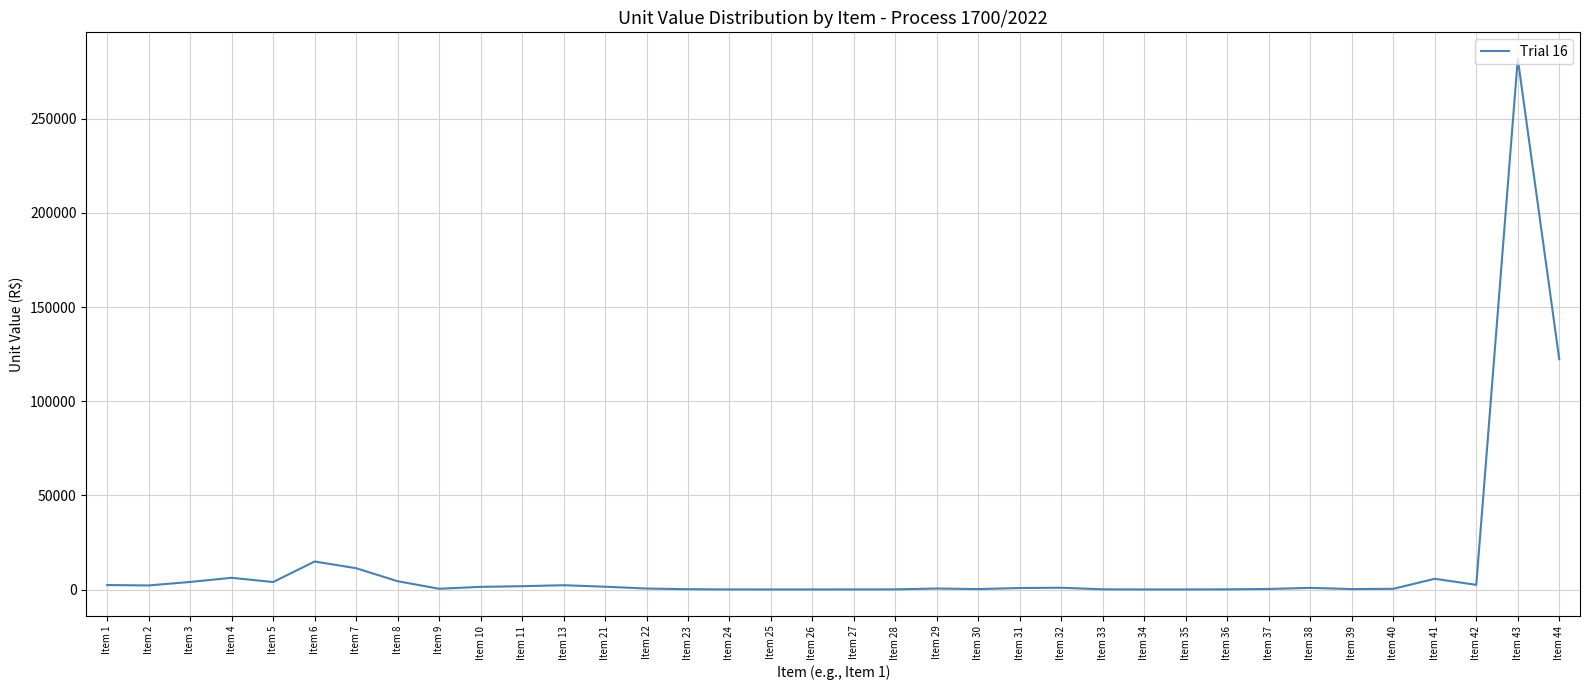

Is it true that the value at Item 3 is 4063.0?

True